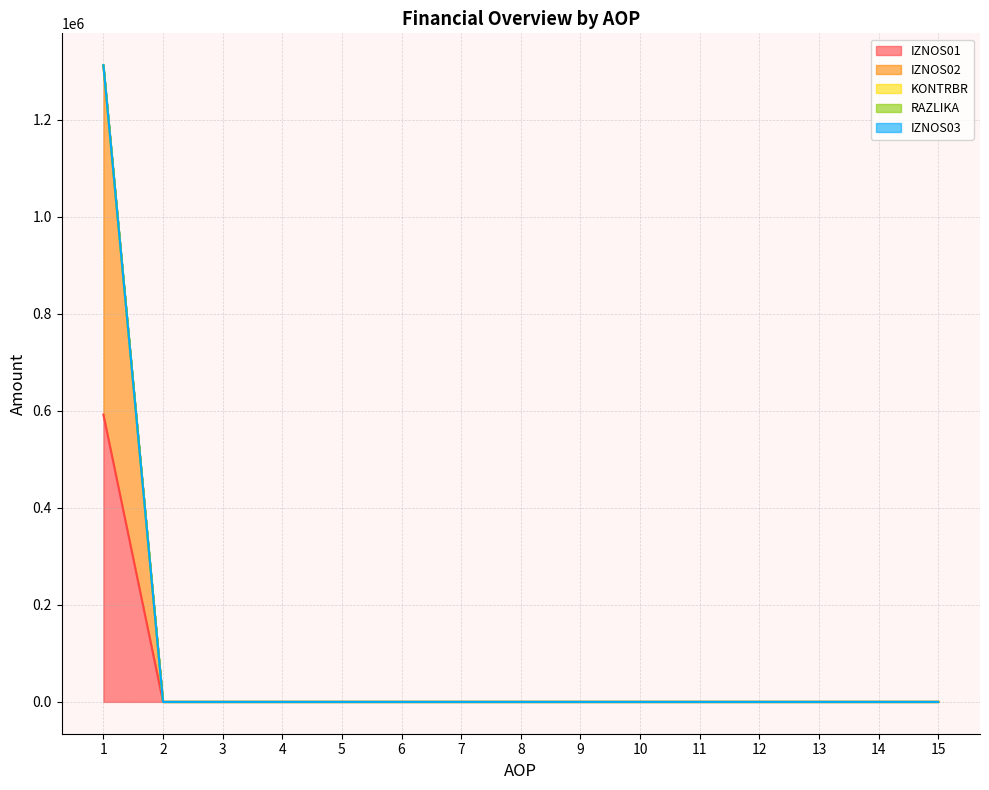

How many data points in KONTRBR are above 0?

1